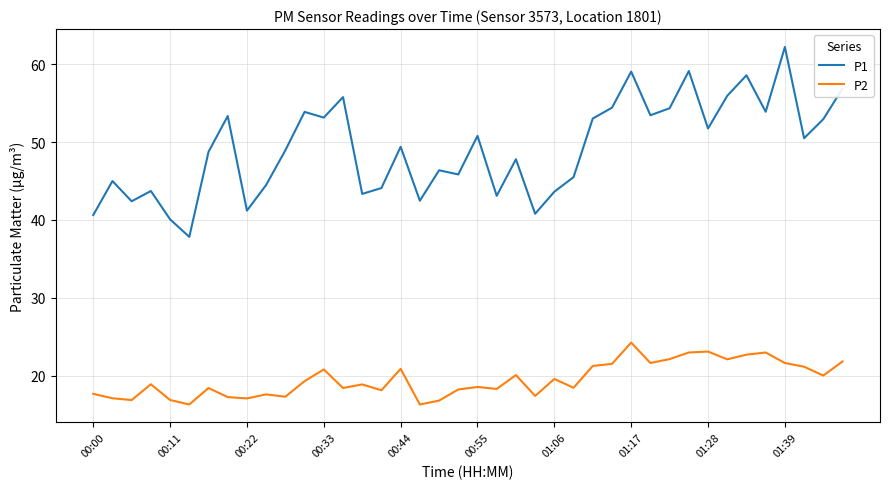

How many distinct data groups are displayed?

2